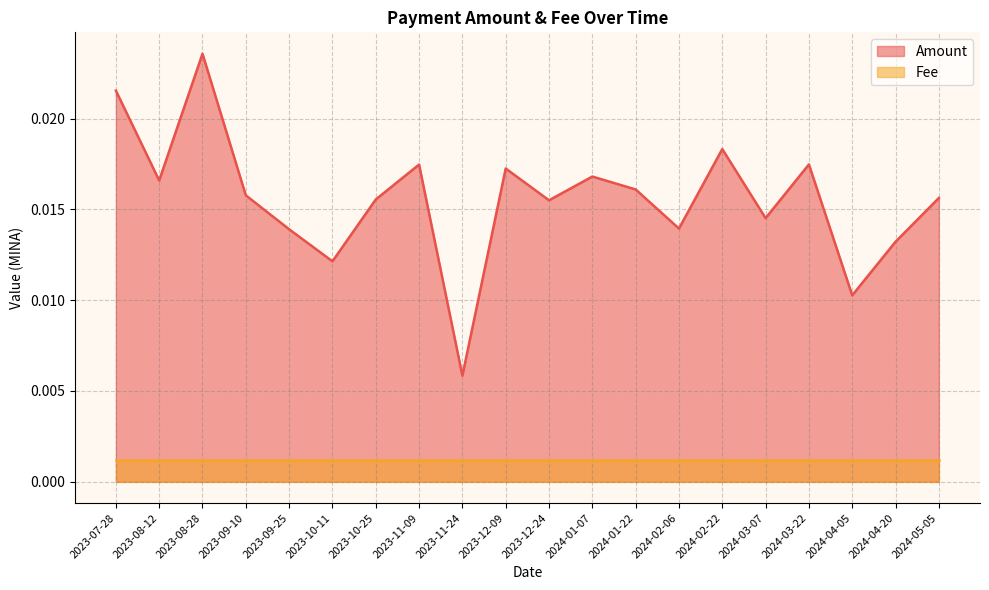

Between 2023-12-24 and 2023-11-09, which is larger?

2023-11-09